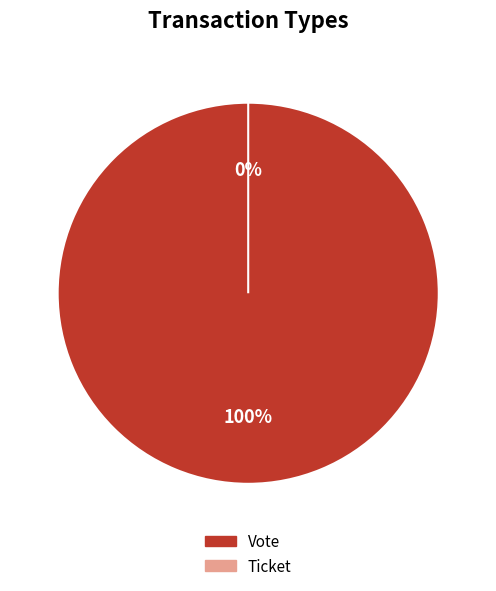

How many slices are in this pie chart?

2